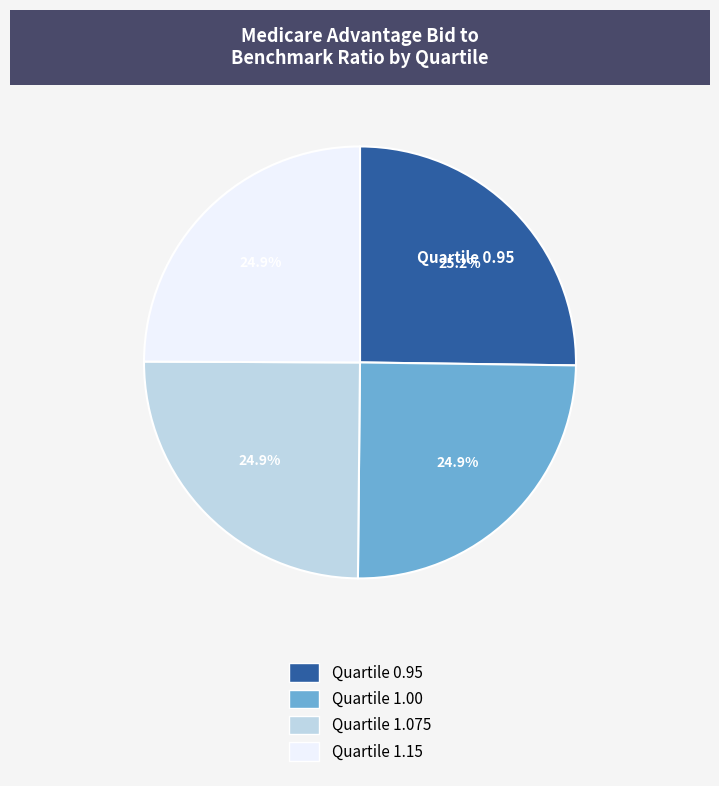

What percentage is NOT represented by Quartile 1.15?

75.1%